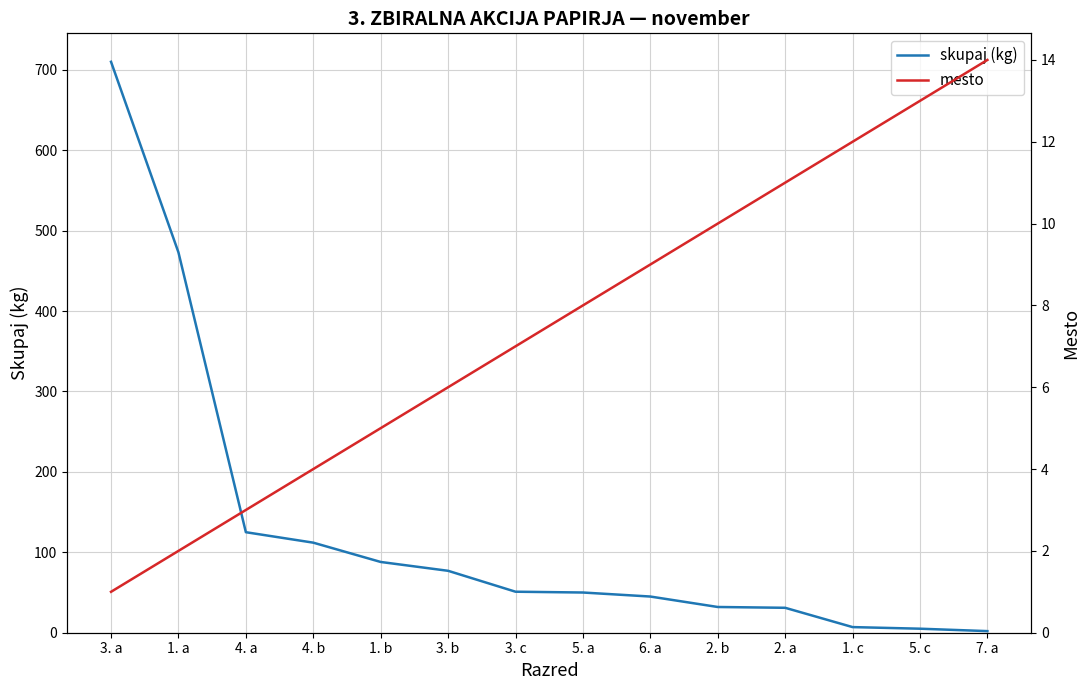

What are all the series names shown in the legend?

skupaj (kg), mesto